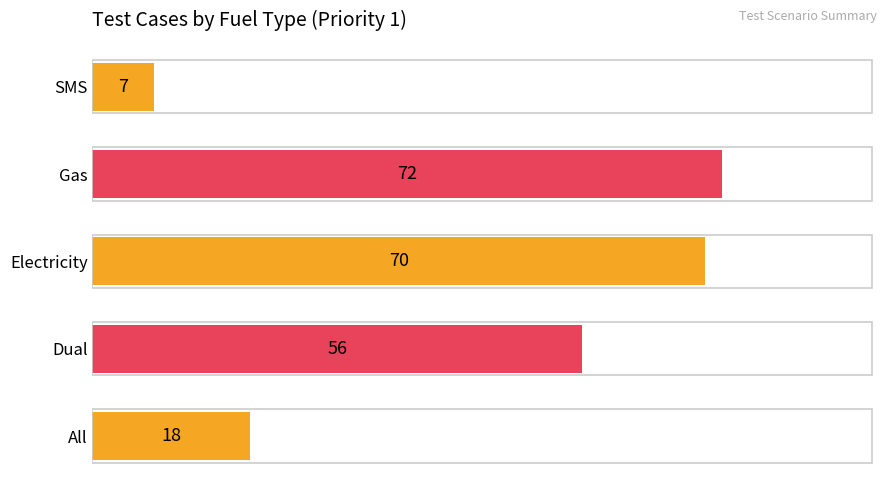

Reading bottom to top, list all the values displayed in this chart.

All=18	Dual=56	Electricity=70	Gas=72	SMS=7